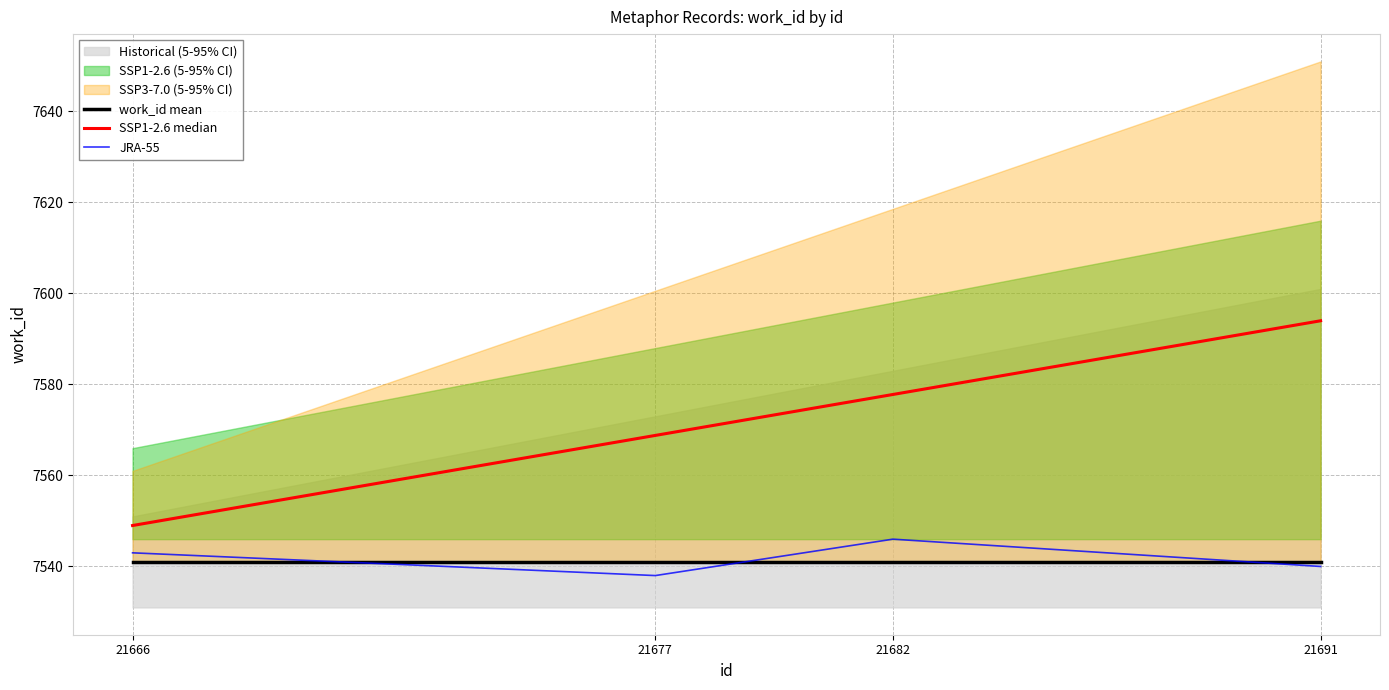

Is the value of work_id mean at 21691 greater than the value of SSP1-2.6 median at 21677?

No